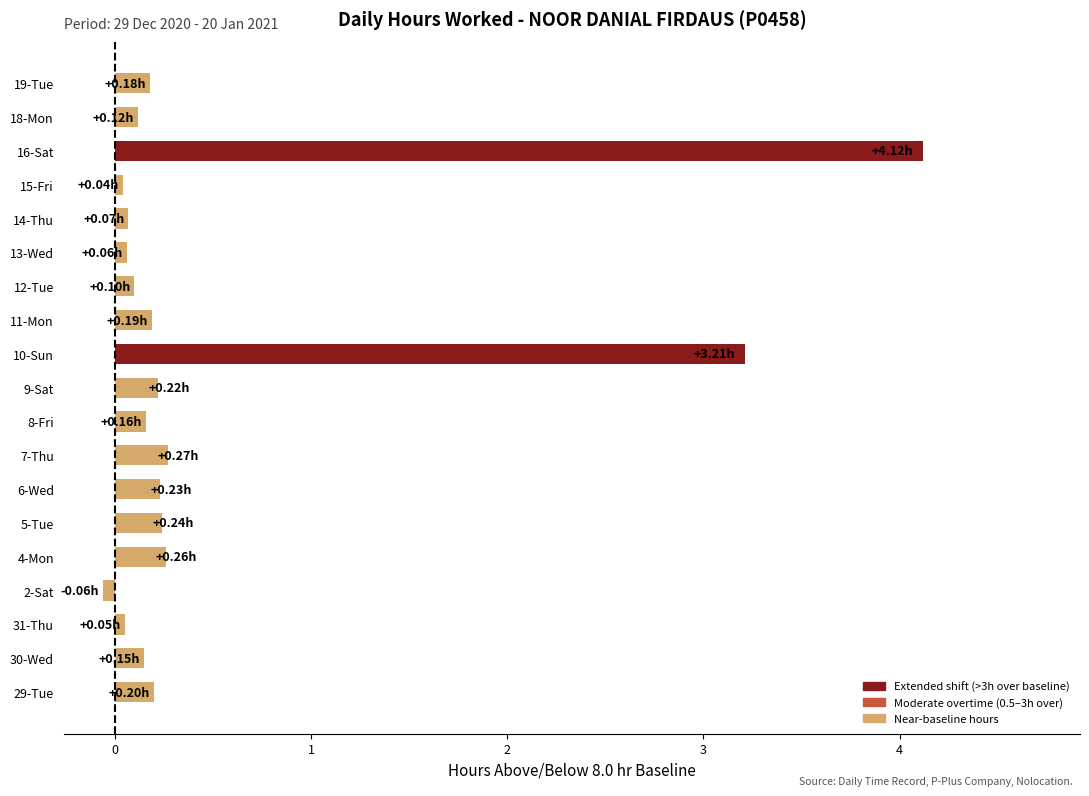

What is the sum of the values at 5-Tue and 16-Sat?

4.4